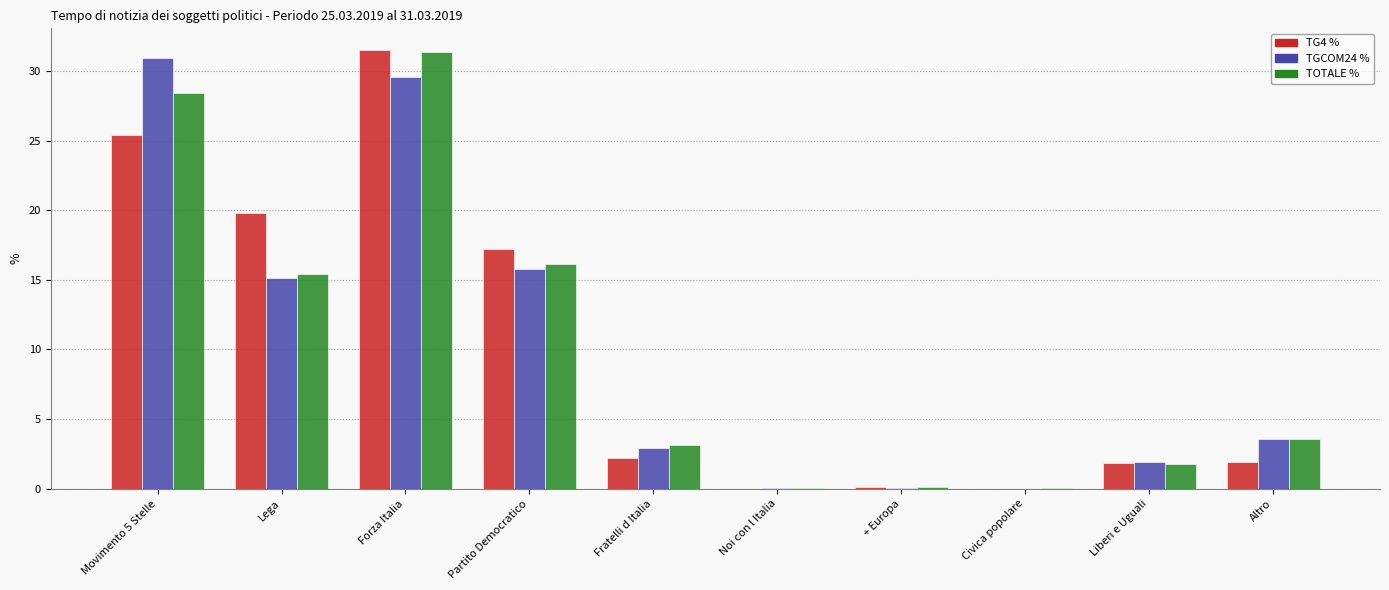

What is the sum of the TOTALE % values at + Europa and Civica popolare?

0.1